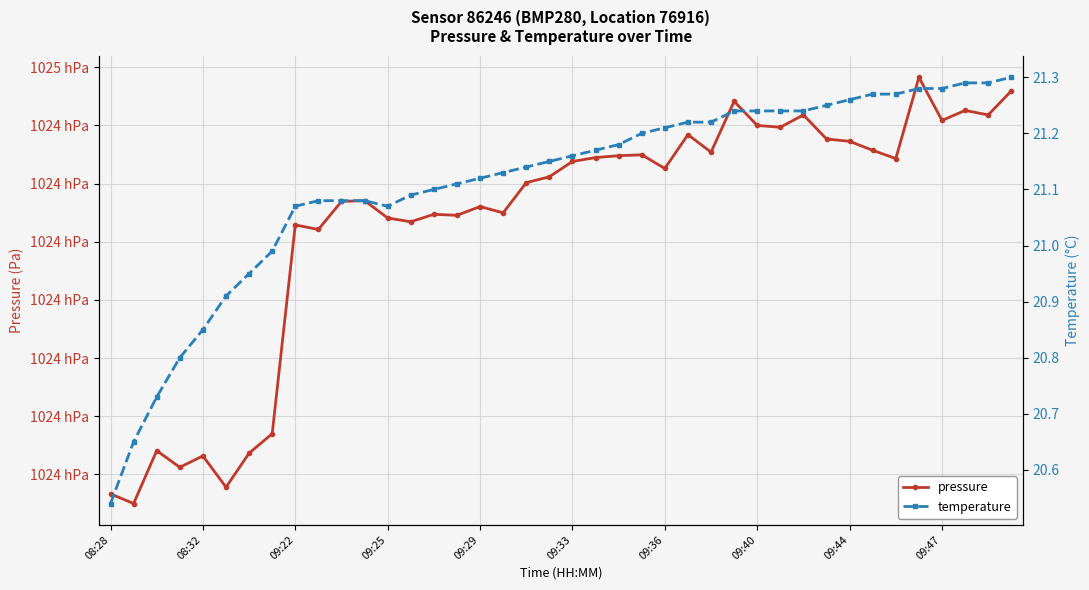

True or false: temperature and pressure intersect in this chart.

False